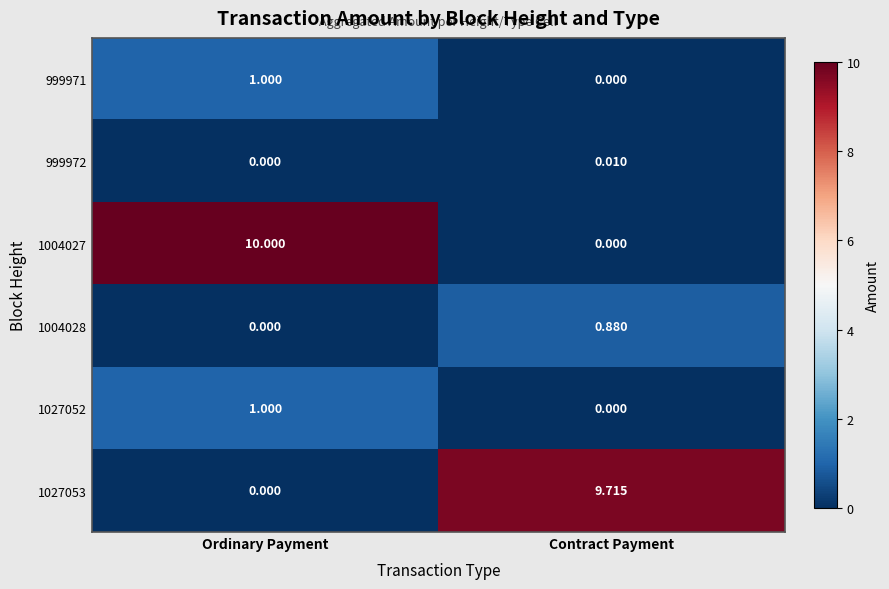

Which label corresponds to the largest value in the chart?

Ordinary Payment